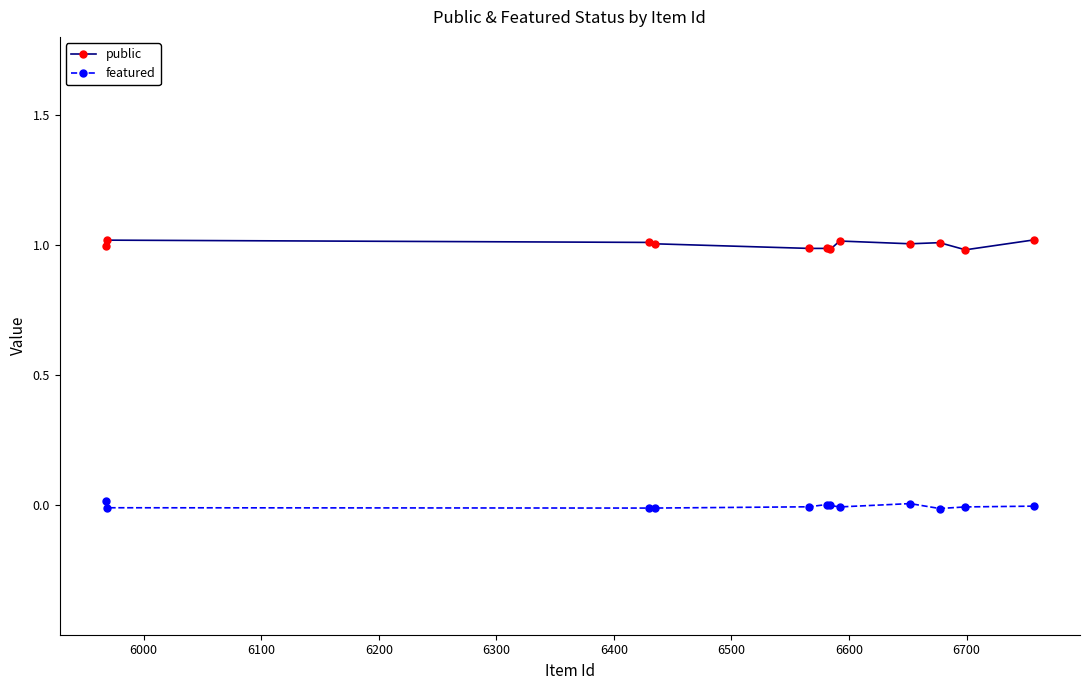

Which series has the largest total across all categories?

public